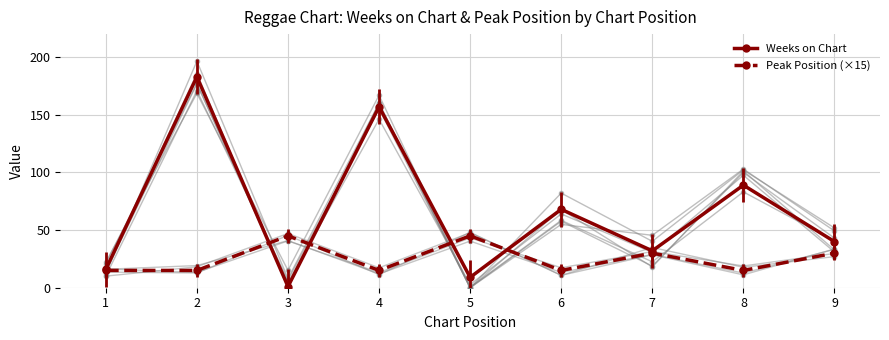

What is the average value of the Weeks on Chart series?

66